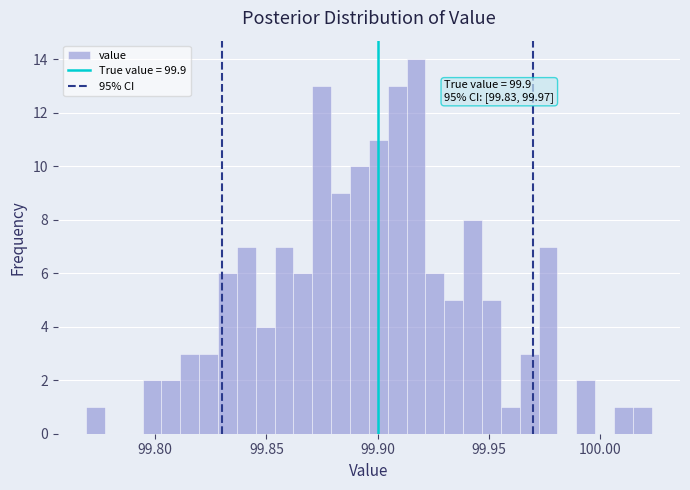

Around what value on the x-axis is the tallest bar? Give the approximate position of its centre, as read against the axis.

99.915